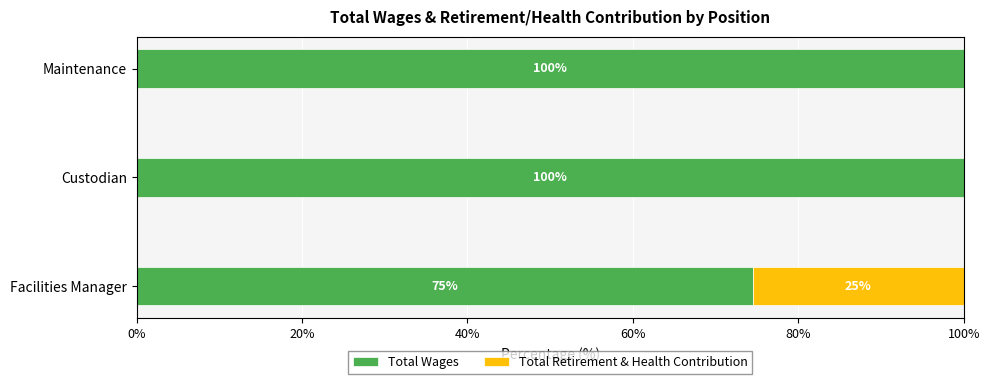

What is the sum of the Total Wages values at Maintenance and Custodian?

200.0